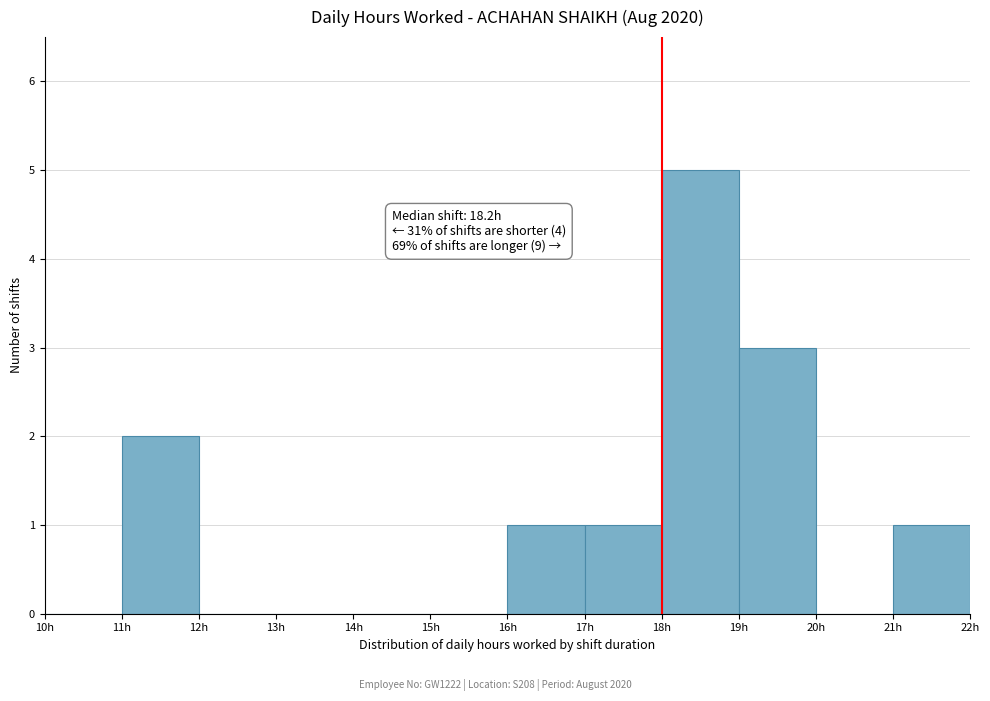

Which range on the x-axis has the tallest bar?

18 to 19